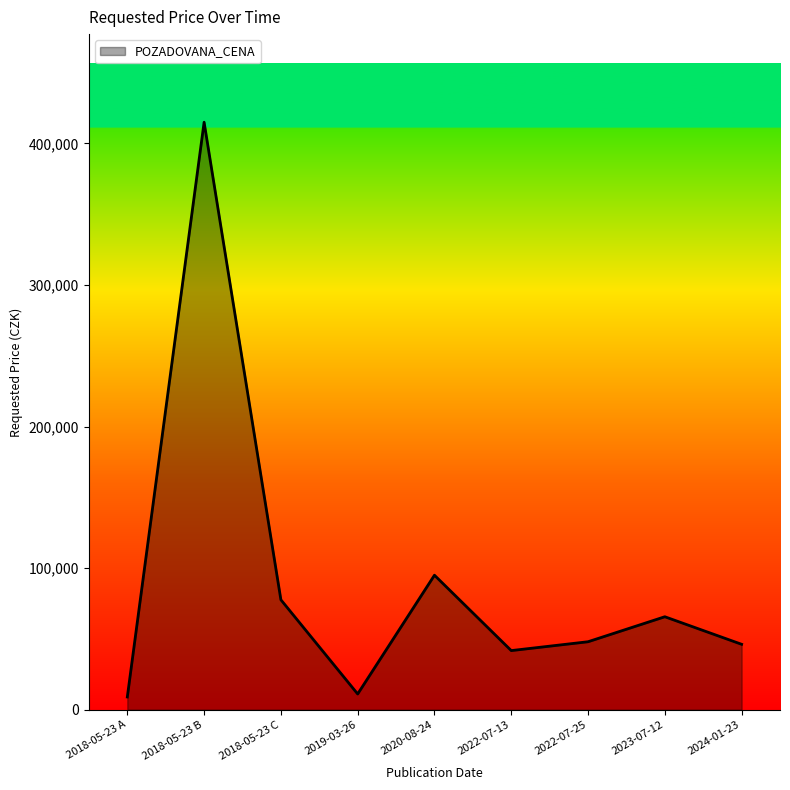

What is the greatest value displayed?

415000